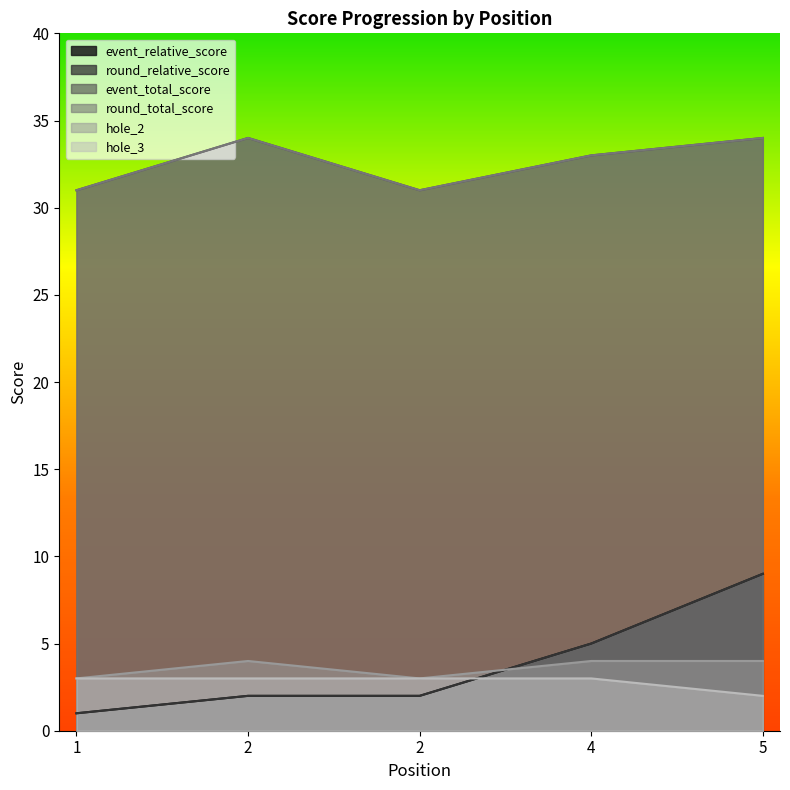

What are all the series names shown in the legend?

event_relative_score, round_relative_score, event_total_score, round_total_score, hole_2, hole_3